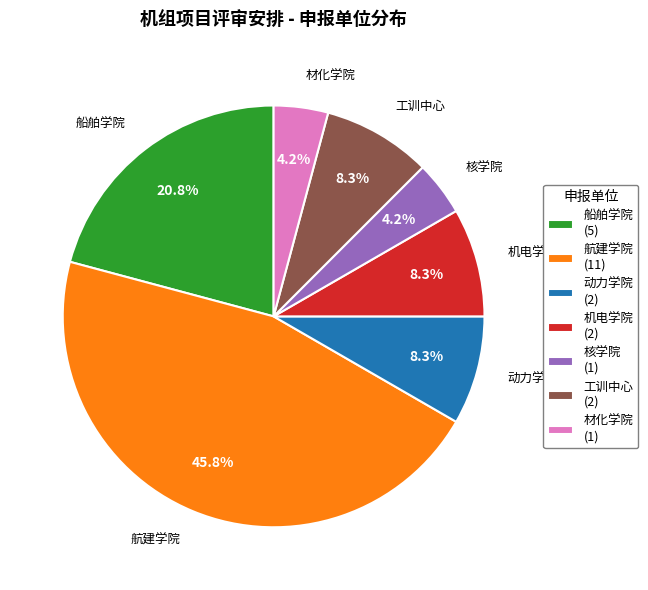

What percentage do 核学院 and 机电学院 together represent?

12.5%